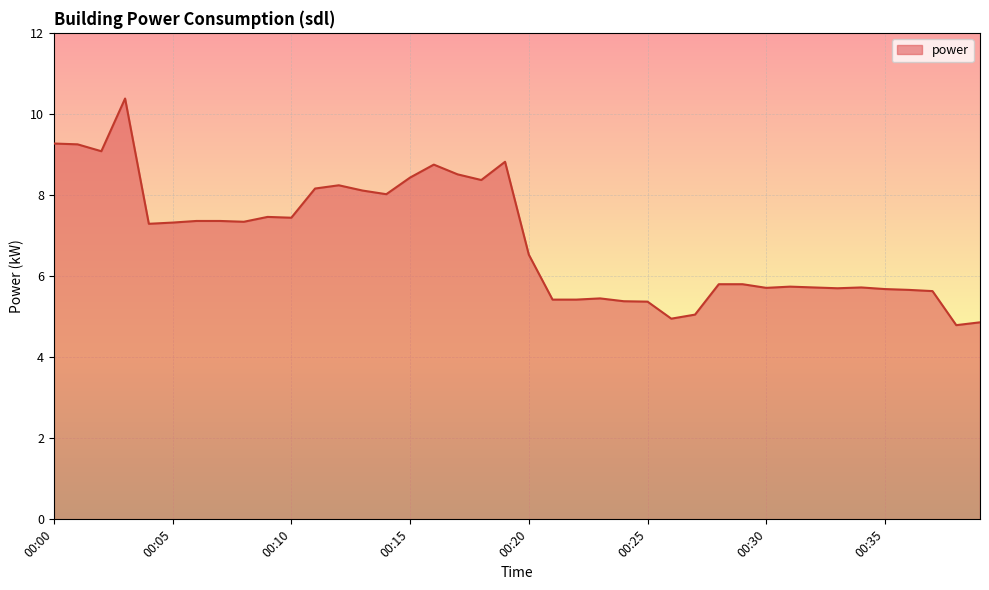

What is the difference between the maximum and minimum values?

5.6